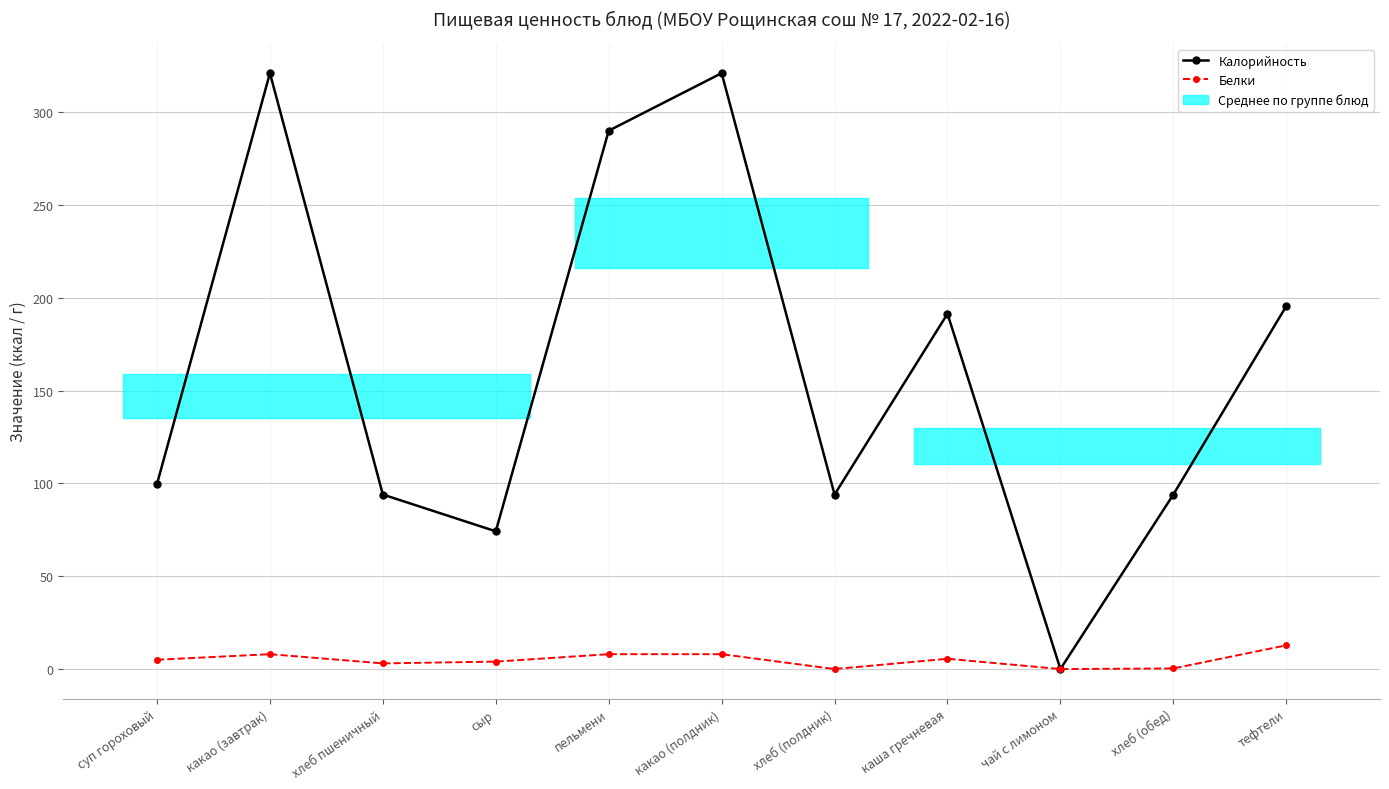

The value of Белки at какао (полдник) is 8.0. True or false?

True